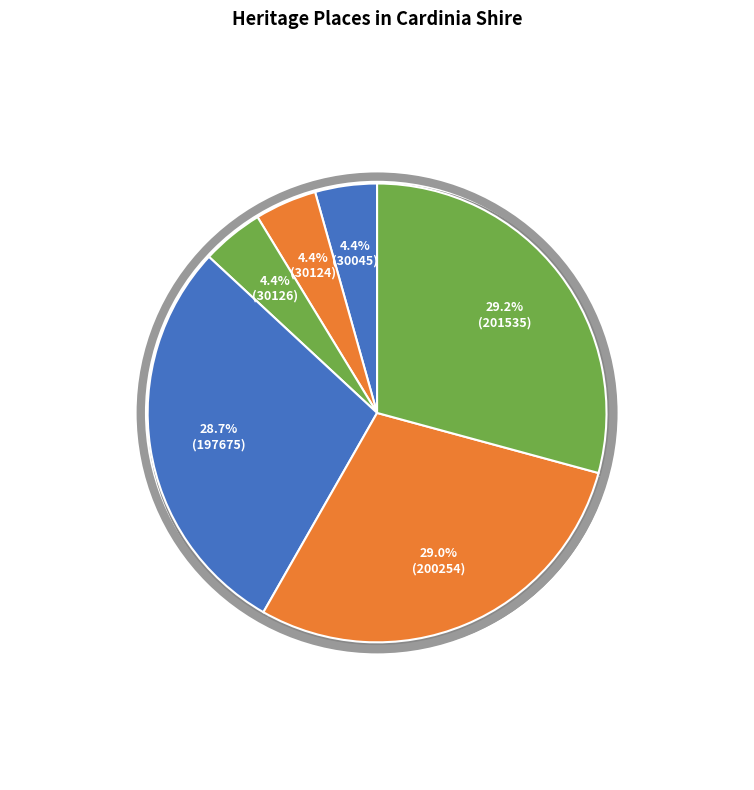

Does ST JOSEPH OF THE SACRED HEART CATHOLIC account for over 50% of the chart?

No